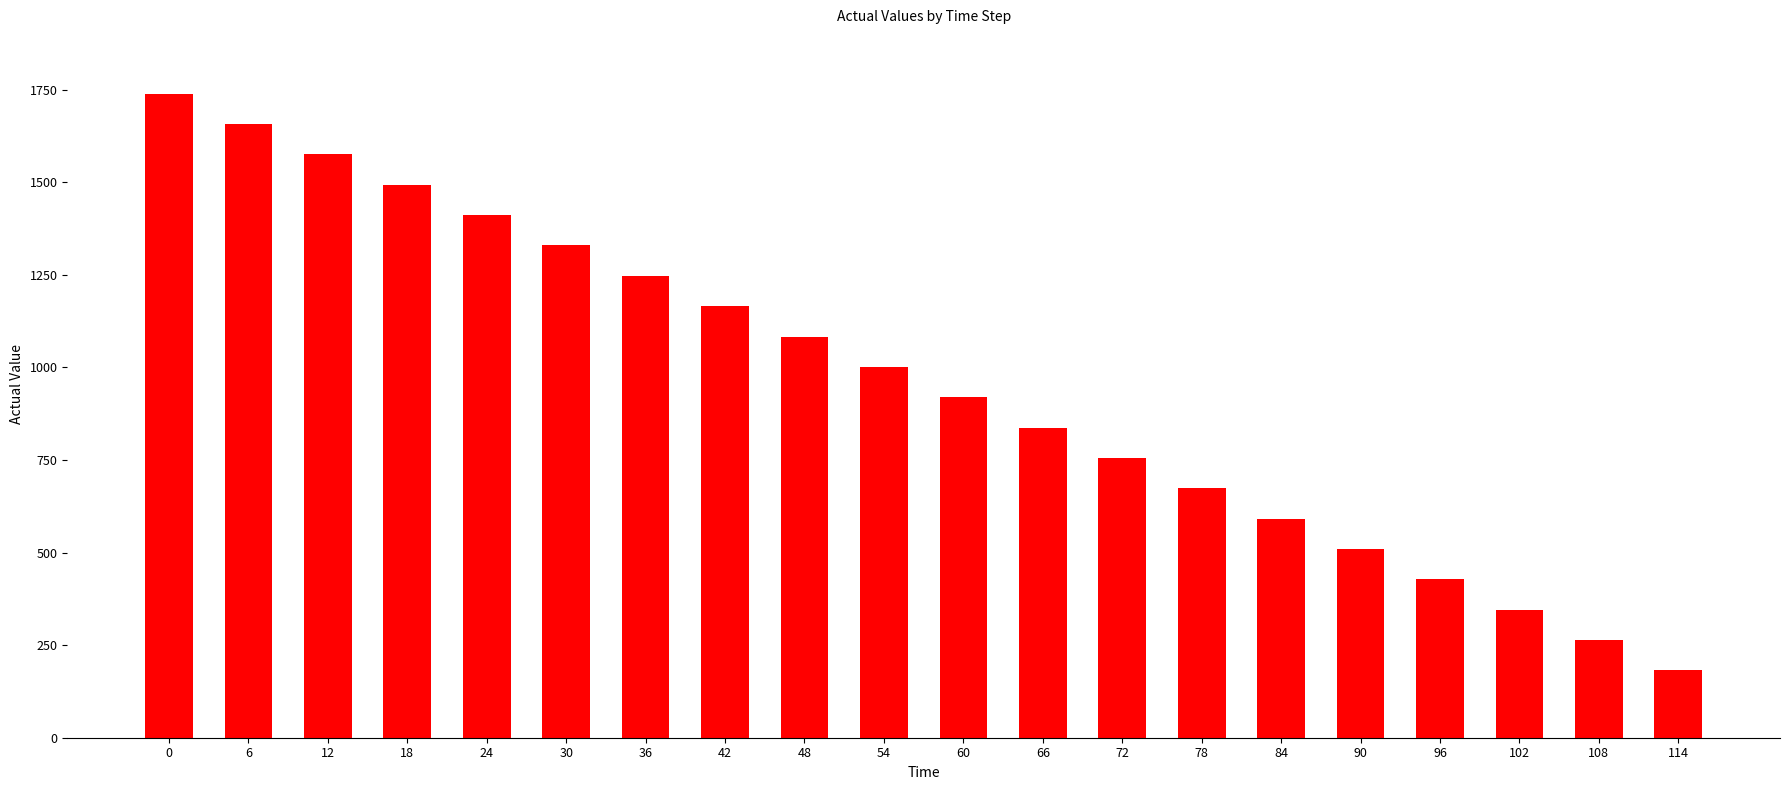

The value at 30 is 1329.0. True or false?

True